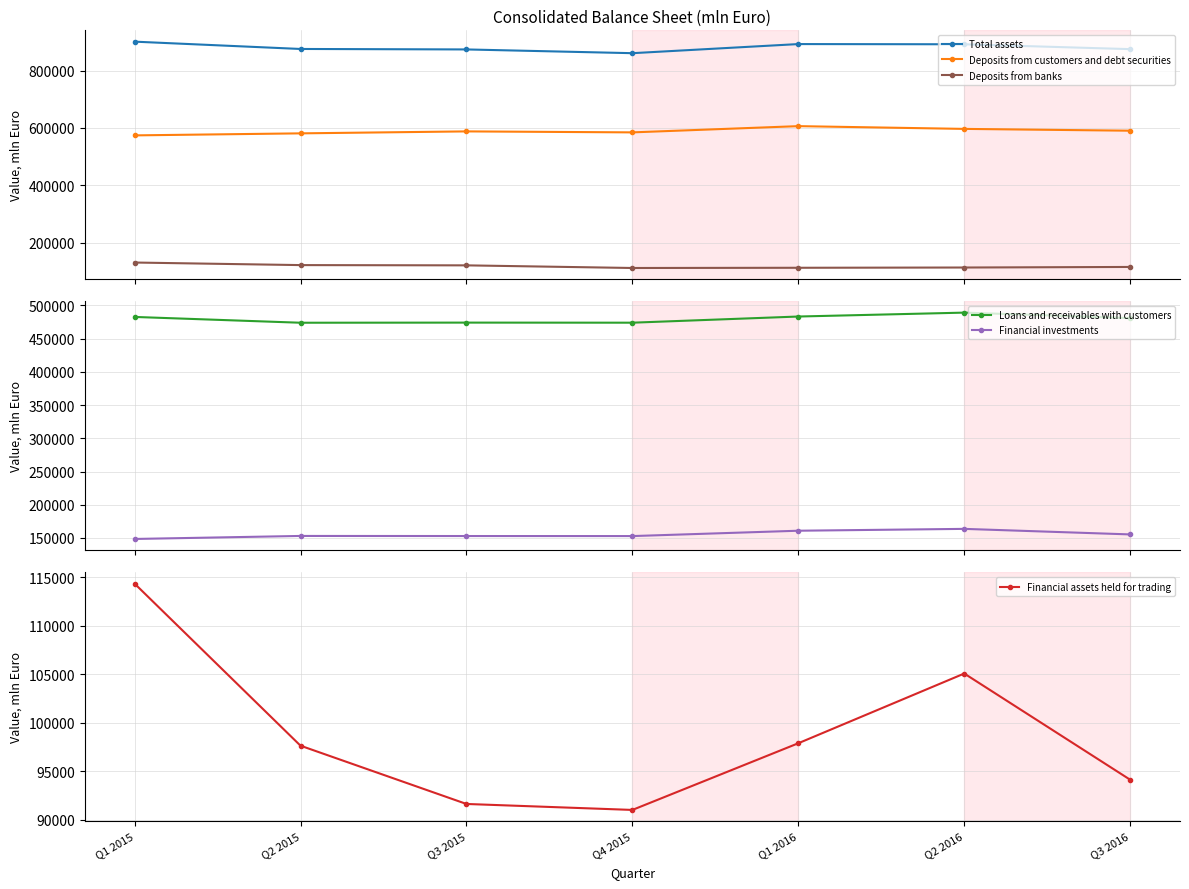

Reading left to right, transcribe all the data shown in this chart.

Total assets: 900649.3	875126.1	873506.0	860433.4	892203.2	891476.7	874526.8
Deposits from customers and debt securities: 573787.4	580859.3	587695.0	584268.3	606013.7	596408.2	590098.5
Deposits from banks: 130421.9	121454.2	120554.9	111372.7	112130.0	113036.1	114982.6
Loans and receivables with customers: 482658.2	473930.4	474122.5	473998.5	483281.5	489155.5	480926.3
Financial investments: 148502.7	153042.7	152908.8	152844.9	160899.3	163683.6	155336.5
Financial assets held for trading: 114356.0	97625.9	91612.5	90996.7	97879.6	105074.6	94110.1